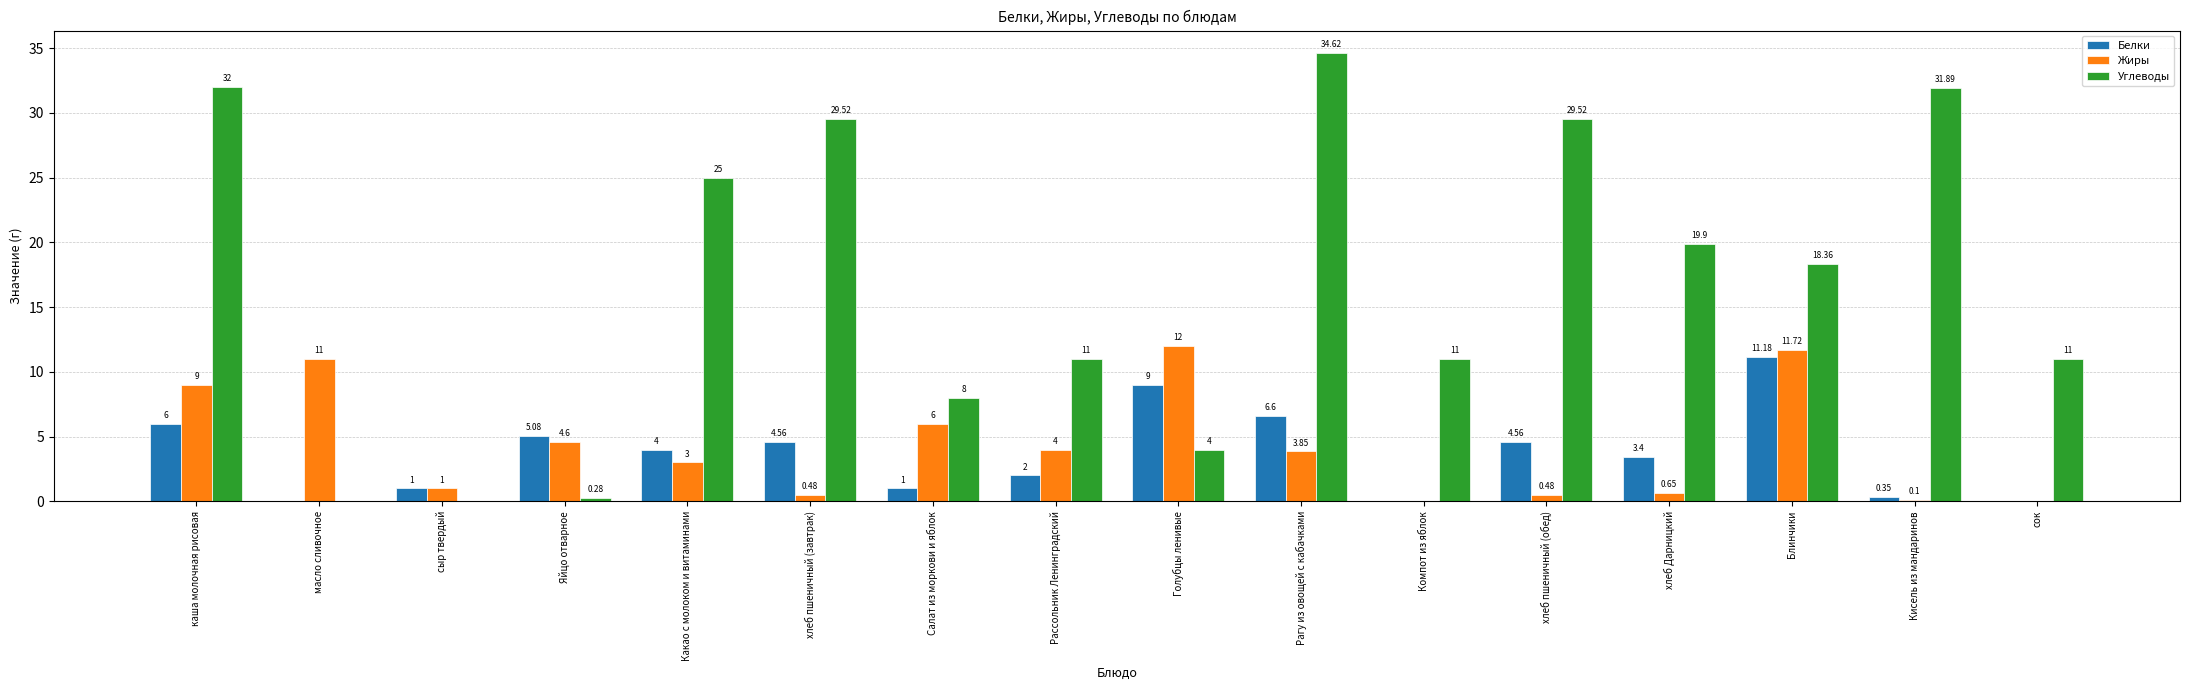

At which category is the sum across all series the highest?

каша молочная рисовая